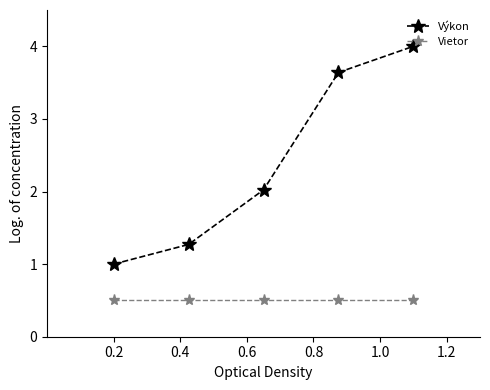

Which series has the widest spread of values?

Výkon